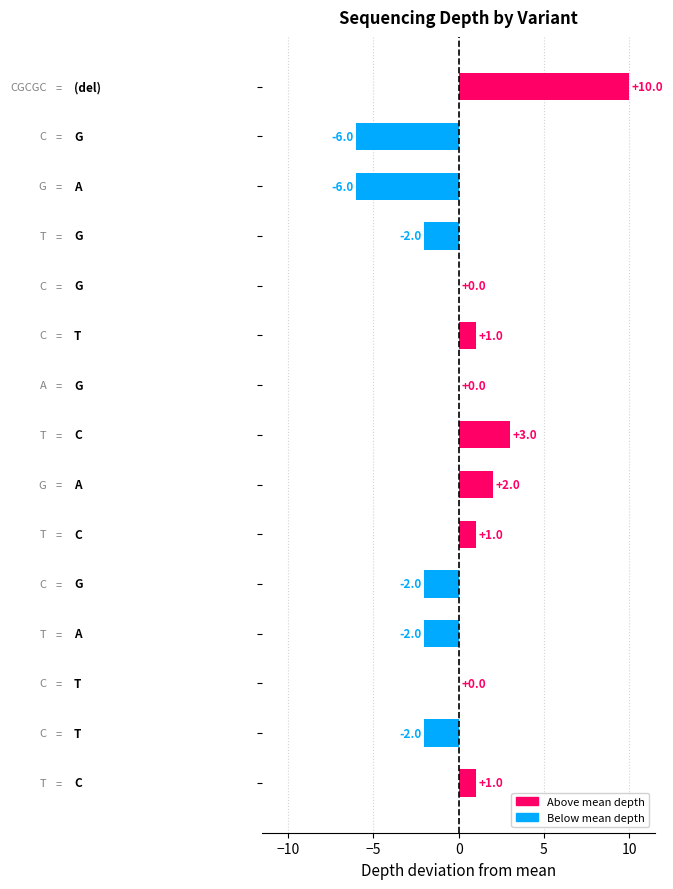

What is the greatest value displayed?

10